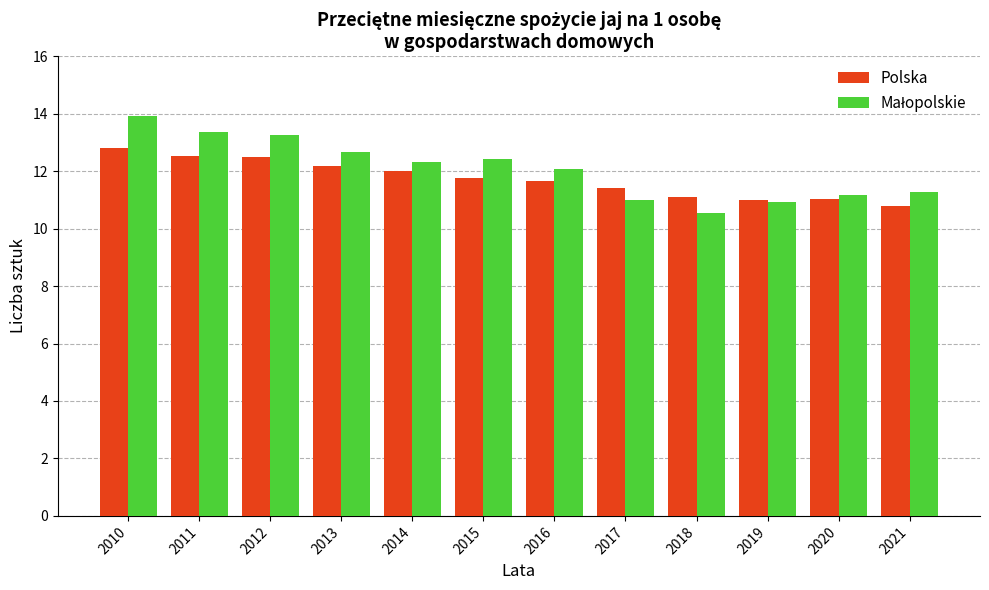

What is the greatest value displayed?

13.9